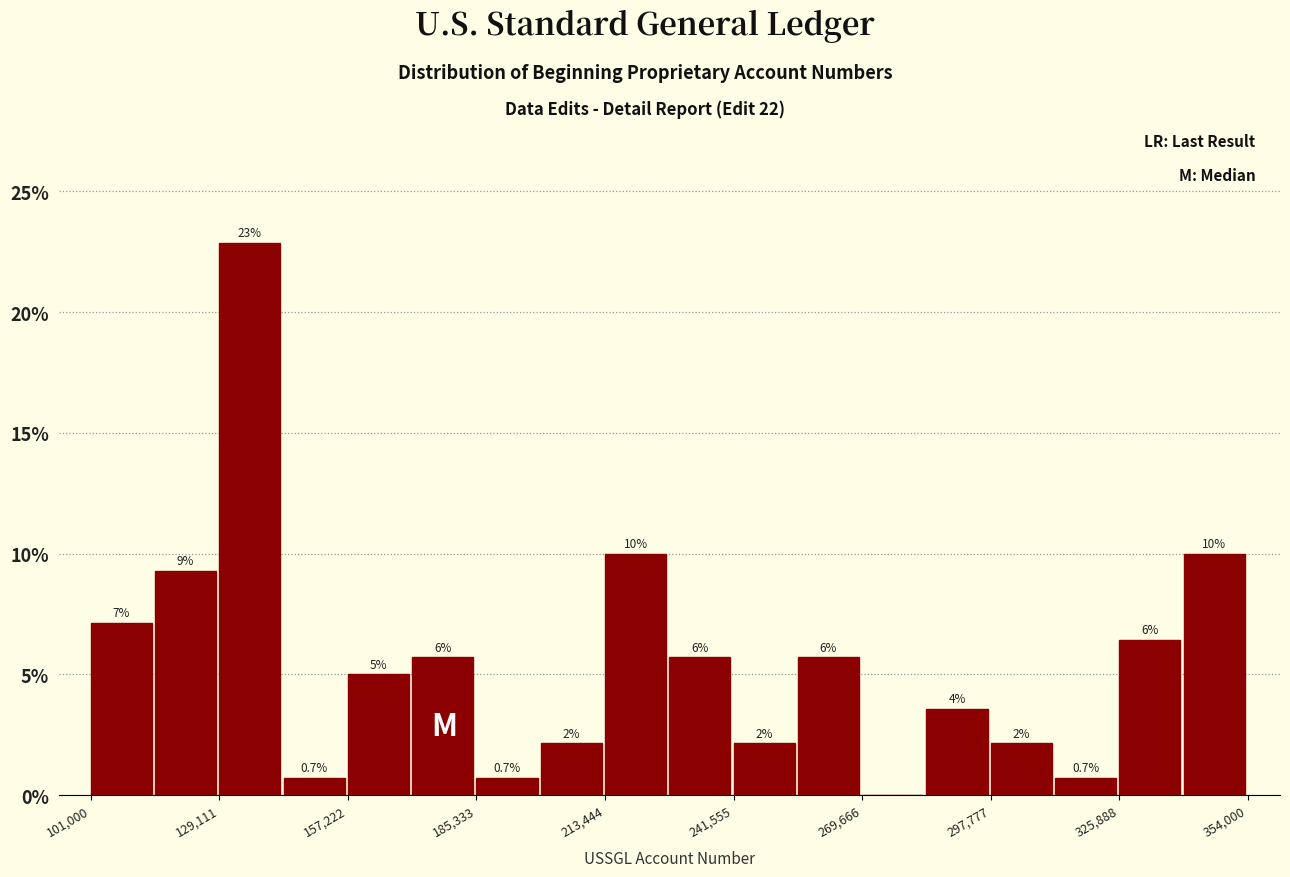

Read against the x-axis, roughly where is the centre of the tallest bar?

135000